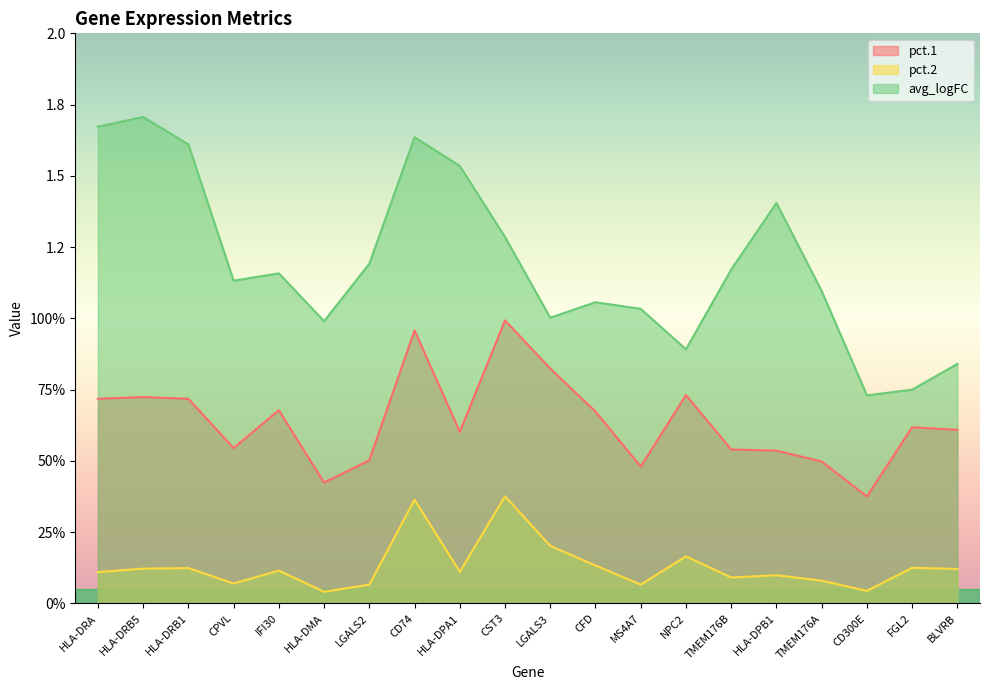

True or false: pct.1 and pct.2 intersect in this chart.

False